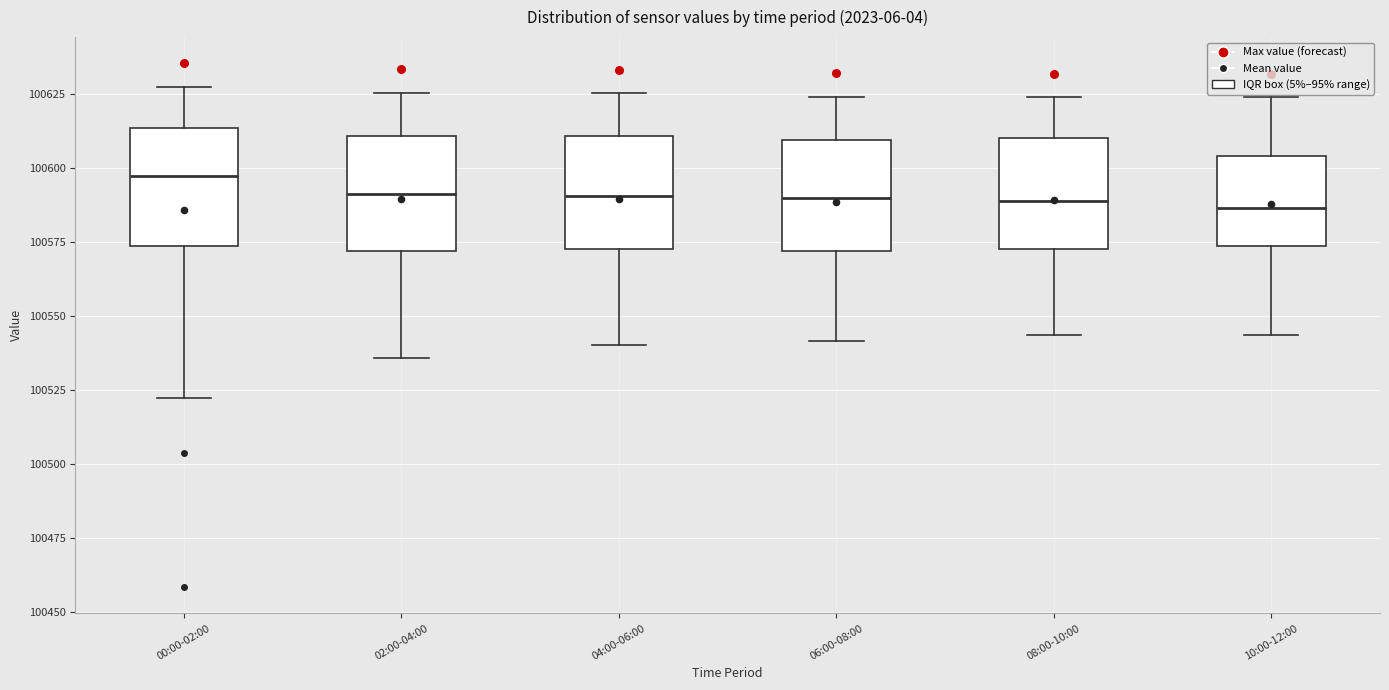

Reading left to right, transcribe this box plot: for each box, give where its median line is, the range the box spans, and where its two whiskers end, as read against the y-axis. The values are not printed on the chart, so give them approximately, as read against the axis.

00:00-02:00: median 100595, box 100575 to 100615, whiskers 100520 to 100625
02:00-04:00: median 100590, box 100570 to 100610, whiskers 100535 to 100625
04:00-06:00: median 100590, box 100575 to 100610, whiskers 100540 to 100625
06:00-08:00: median 100590, box 100570 to 100610, whiskers 100540 to 100625
08:00-10:00: median 100590, box 100570 to 100610, whiskers 100545 to 100625
10:00-12:00: median 100585, box 100575 to 100605, whiskers 100545 to 100625